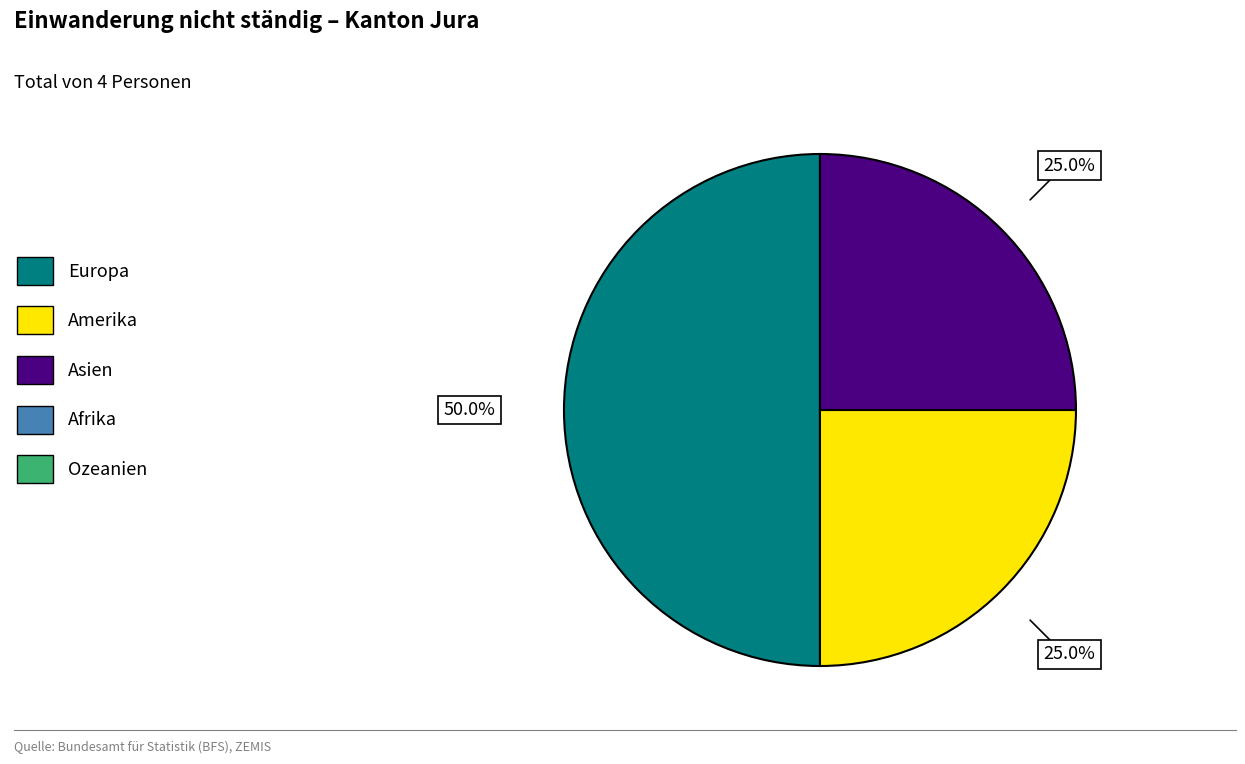

Which category has the smallest portion of the pie?

Afrika